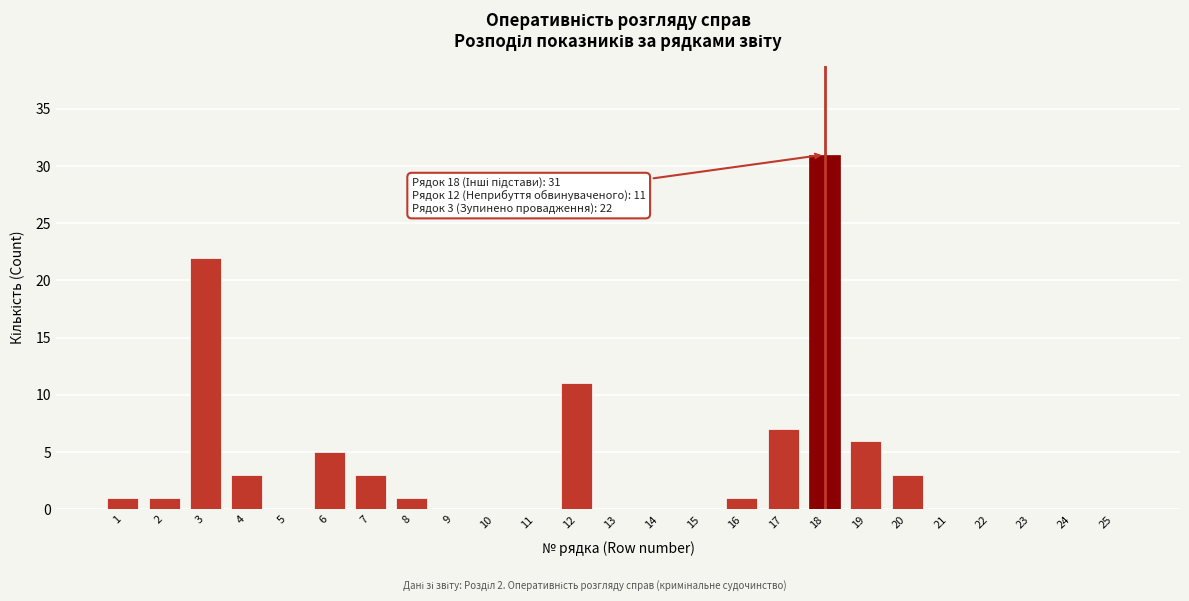

Where is the data nearest to the value 15?

12